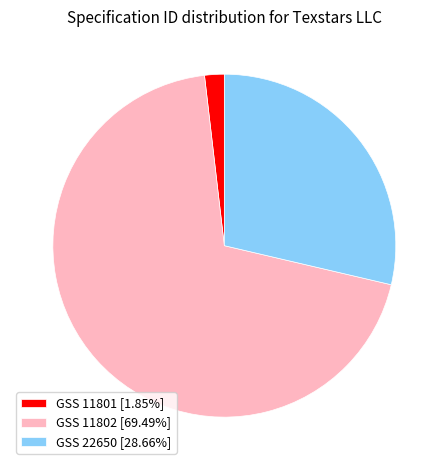

What is the ratio of the value at GSS 22650 [28.66%] to the value at GSS 11801 [1.85%]?

15.5